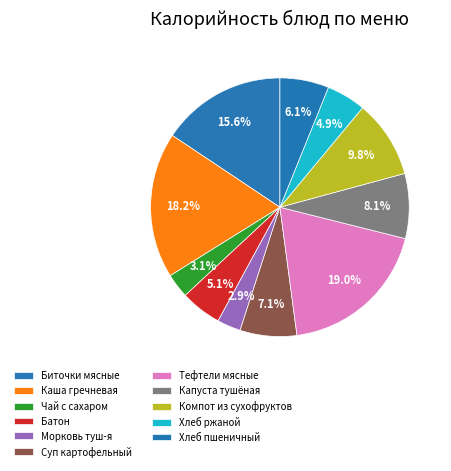

What percentage do Каша гречневая and Чай с сахаром together represent?

21.3%